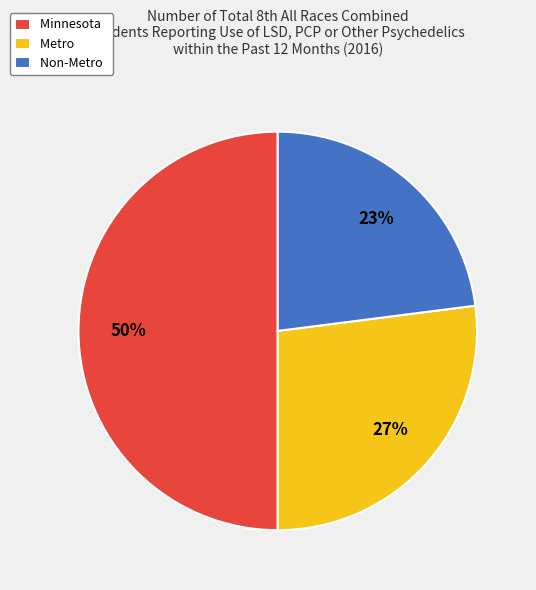

Rank the categories by value from highest to lowest.

Minnesota, Metro, Non-Metro